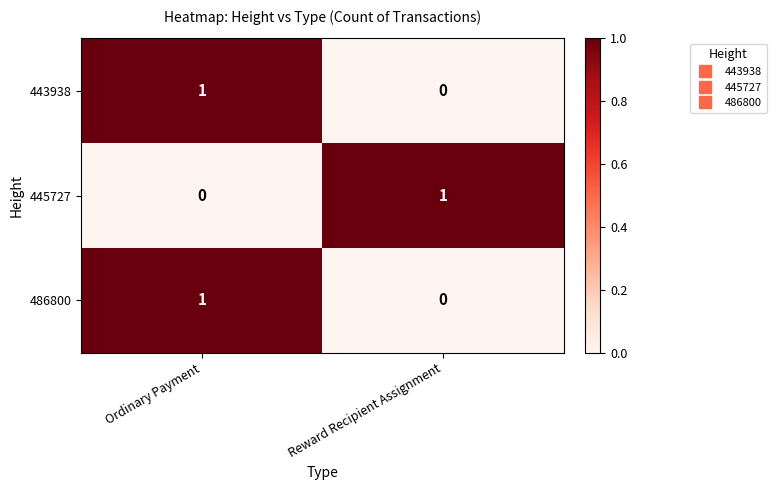

Which category has the highest value in the 486800 series?

Ordinary Payment